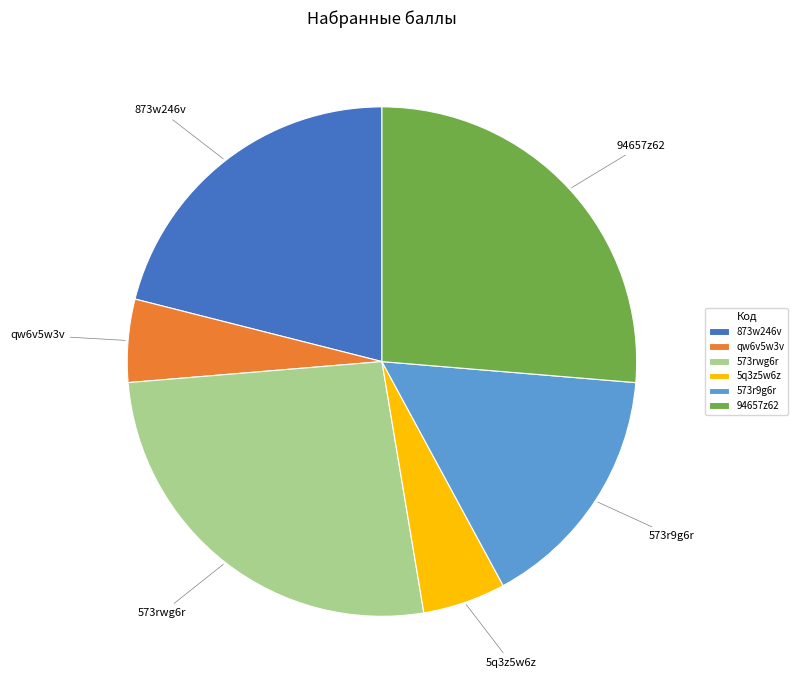

Count the number of slices in the pie.

6